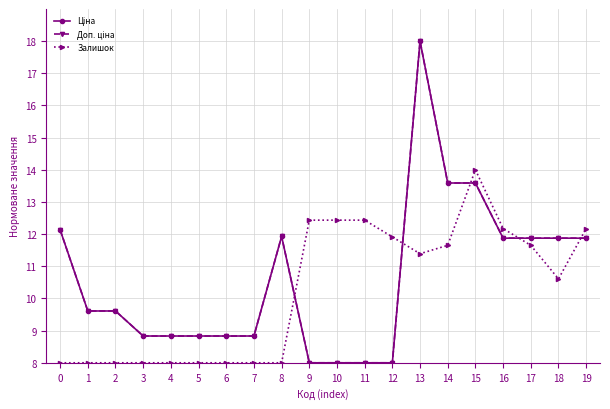

True or false: Ціна and Доп. ціна intersect in this chart.

False